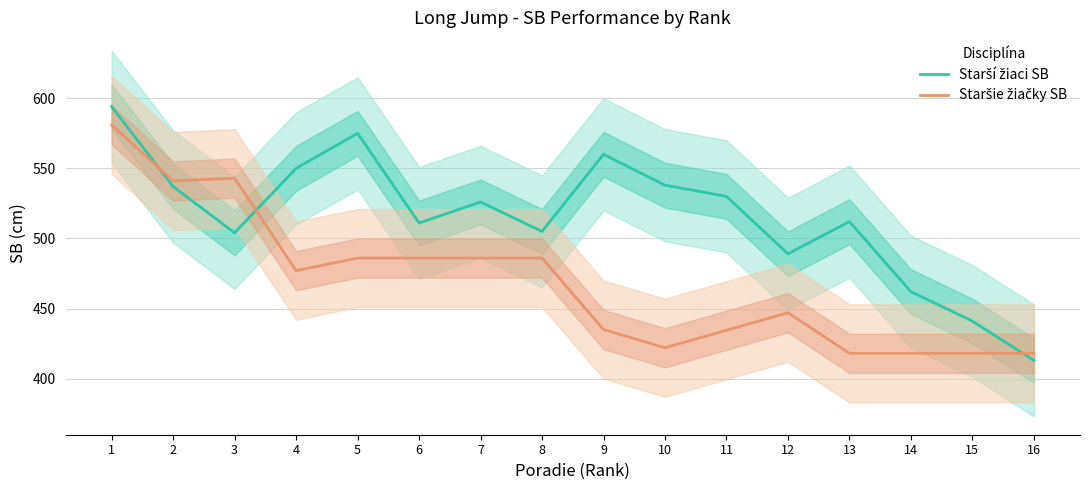

Which series changed the most between 2 and 13?

Staršie žiačky SB